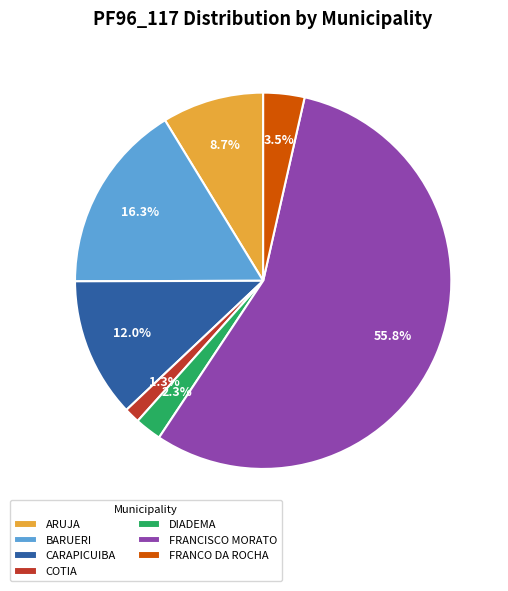

Which has a higher value, DIADEMA or COTIA?

DIADEMA